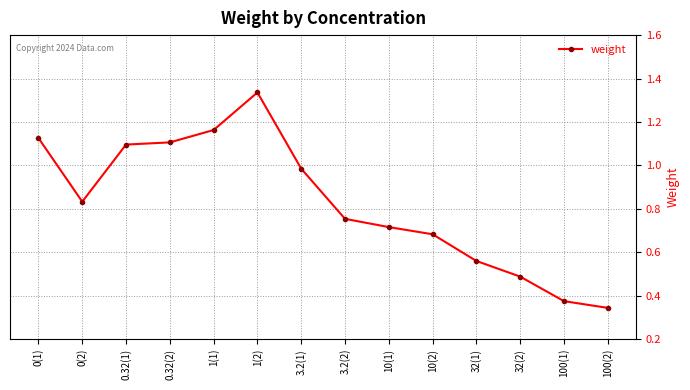

Which label corresponds to the largest value in the chart?

1(2)